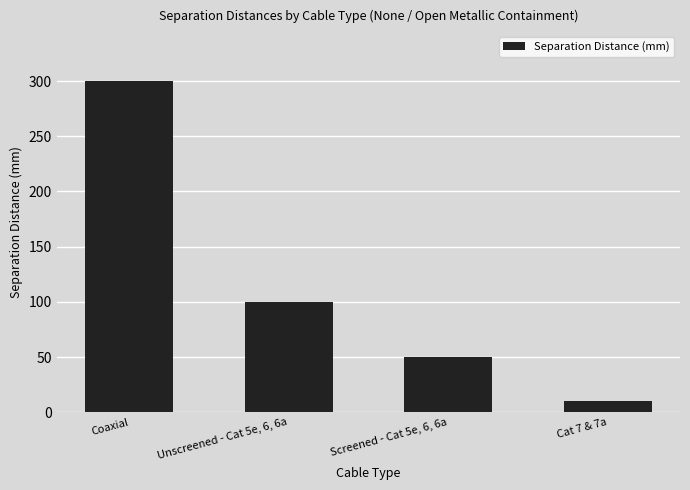

The value at Coaxial is 300. True or false?

True